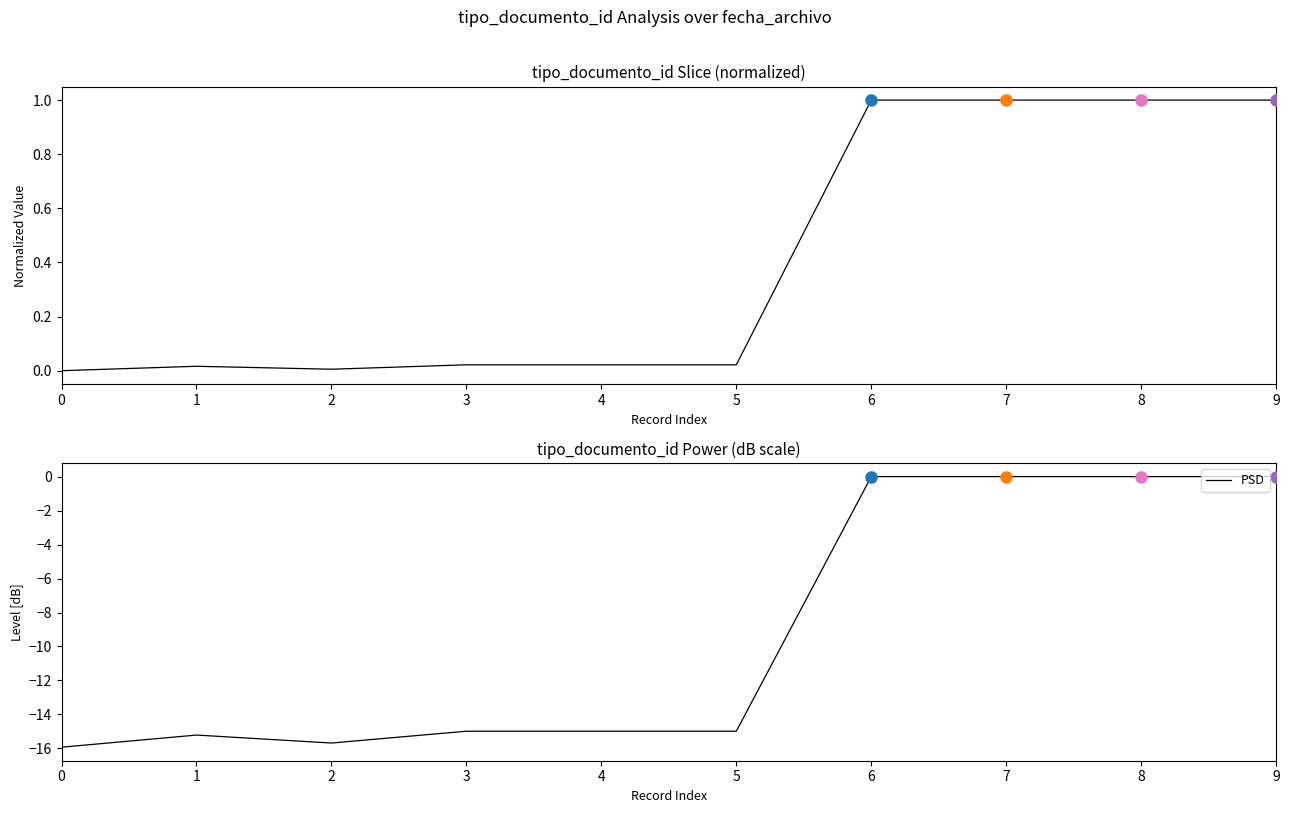

In PSD, how many points are higher than both neighbors (excluding endpoints)?

1